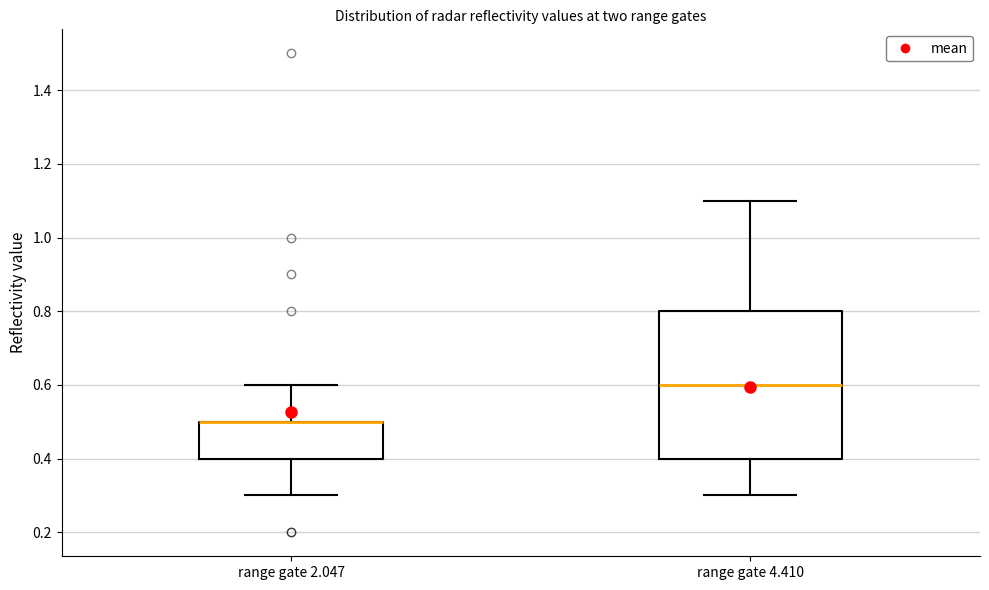

Reading left to right, transcribe this box plot: for each box, give where its median line is, the range the box spans, and where its two whiskers end, as read against the y-axis. The values are not printed on the chart, so give them approximately, as read against the axis.

range gate 2.047: median 0.5 (drawn on the box's upper edge), box 0.4 to 0.5, whiskers 0.3 to 0.6
range gate 4.410: median 0.6, box 0.4 to 0.8, whiskers 0.3 to 1.1